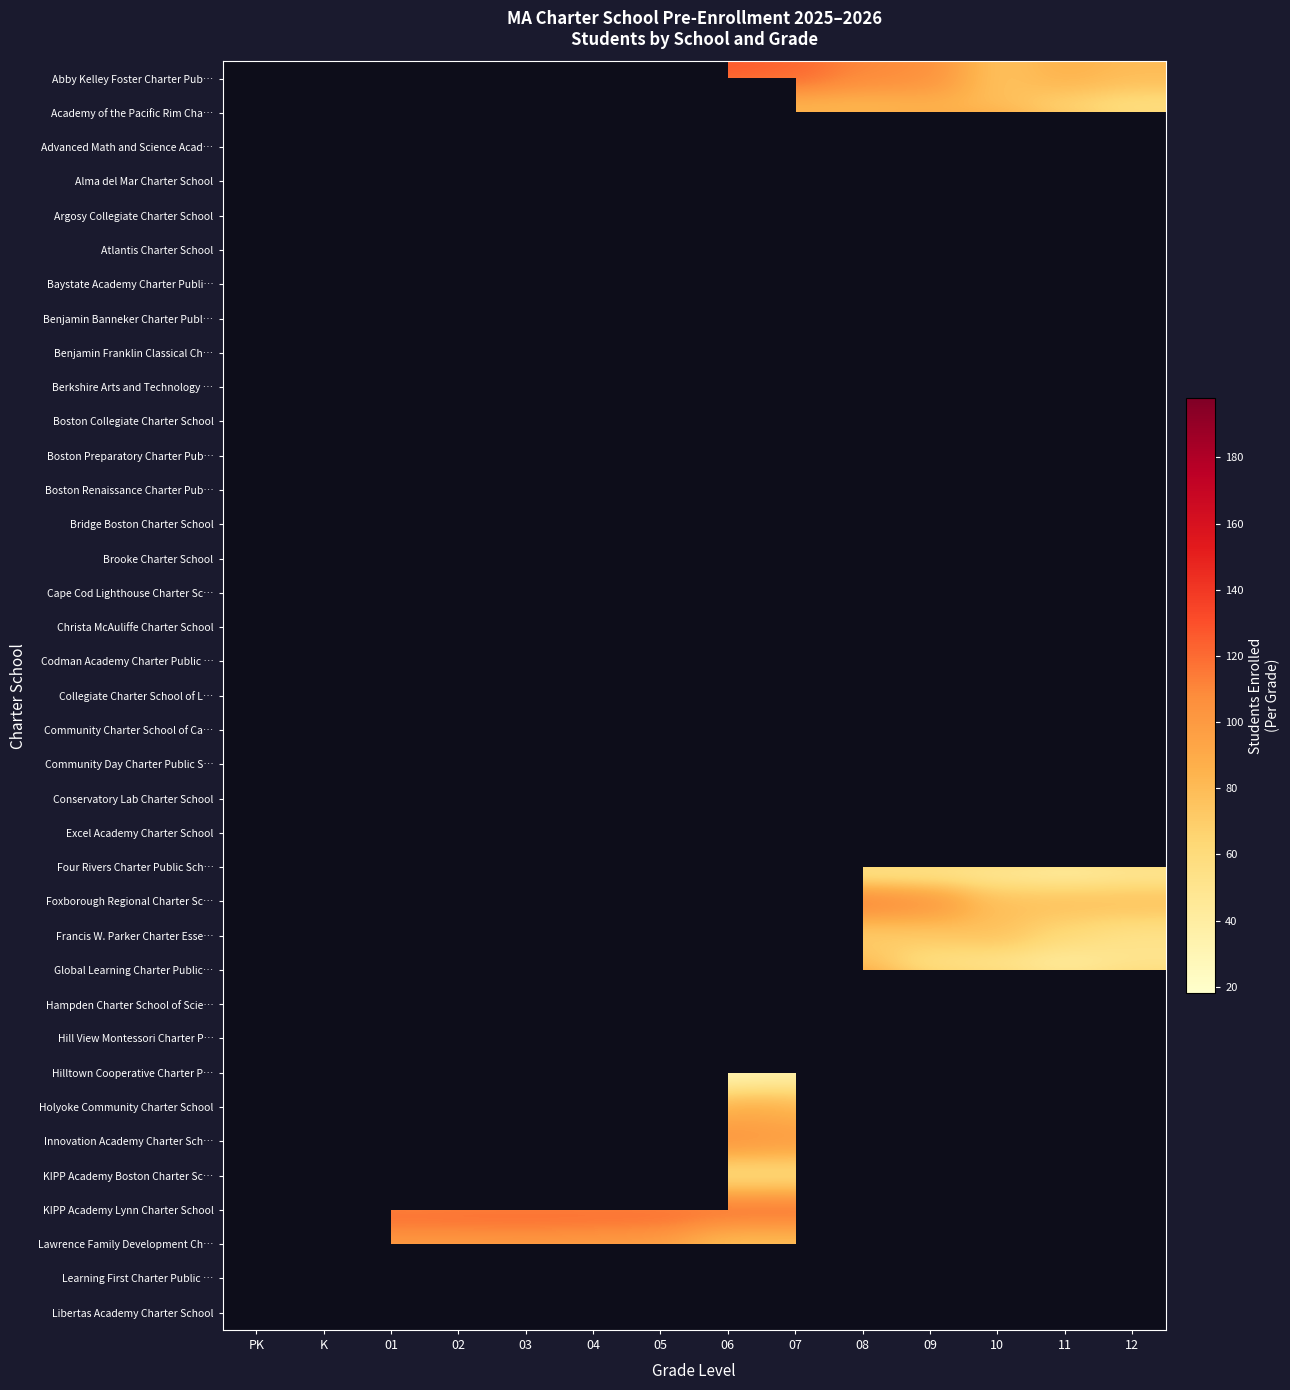

Rank the series by their maximum value, from lowest to highest.

Conservatory Lab Charter School, Excel Academy Charter School, Four Rivers Charter Public Sch…, Foxborough Regional Charter Sc…, Francis W. Parker Charter Esse…, Global Learning Charter Public…, Hampden Charter School of Scie…, Hill View Montessori Charter P…, Hilltown Cooperative Charter P…, Holyoke Community Charter School, Innovation Academy Charter Sch…, KIPP Academy Boston Charter Sc…, KIPP Academy Lynn Charter School, Lawrence Family Development Ch…, Learning First Charter Public …, Libertas Academy Charter School, Bridge Boston Charter School, Brooke Charter School, Cape Cod Lighthouse Charter Sc…, Christa McAuliffe Charter School, Codman Academy Charter Public …, Collegiate Charter School of L…, Community Charter School of Ca…, Community Day Charter Public S…, Abby Kelley Foster Charter Pub…, Academy of the Pacific Rim Cha…, Advanced Math and Science Acad…, Alma del Mar Charter School, Argosy Collegiate Charter School, Atlantis Charter School, Baystate Academy Charter Publi…, Benjamin Banneker Charter Publ…, Benjamin Franklin Classical Ch…, Berkshire Arts and Technology …, Boston Collegiate Charter School, Boston Preparatory Charter Pub…, Boston Renaissance Charter Pub…